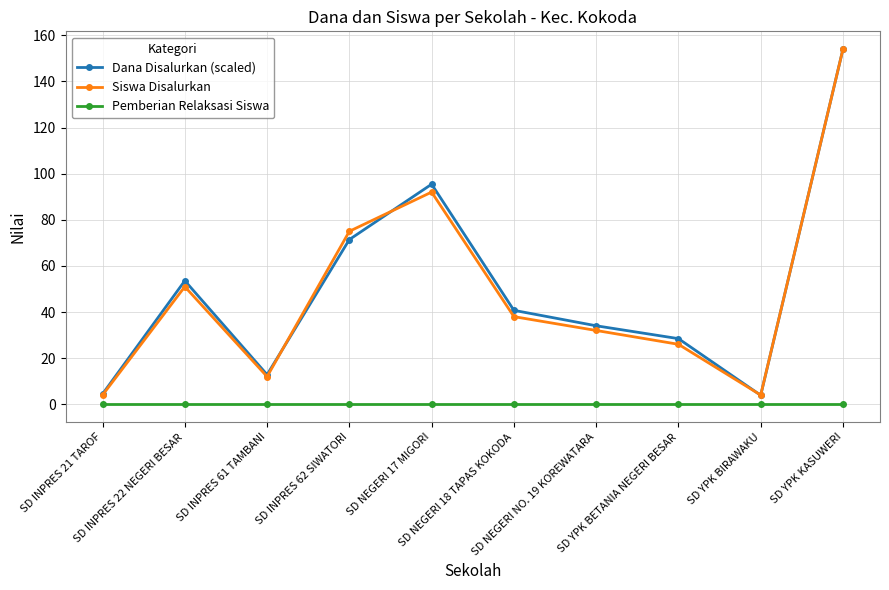

How many values in the Siswa Disalurkan series are below 38?

5